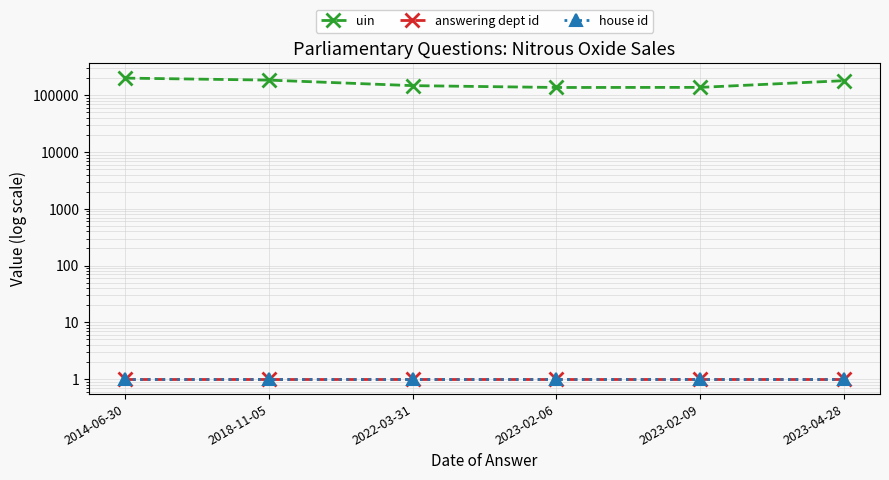

Reading left to right, what are all the values shown in this chart?

uin: 201545	185736	148435	137715	138335	181561
answering dept id: 1	1	1	1	1	1
house id: 1	1	1	1	1	1